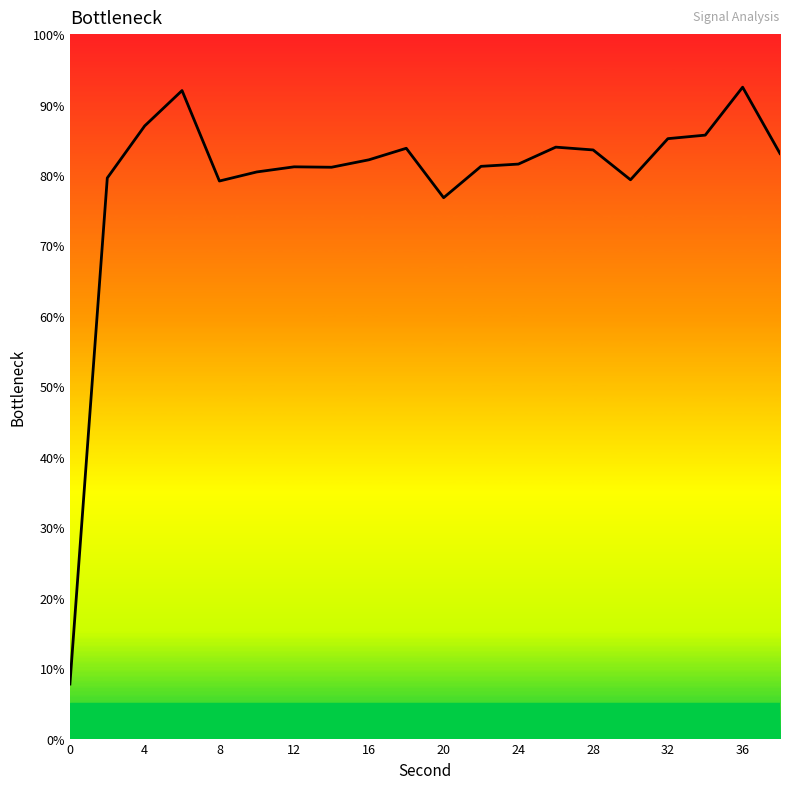

Is this an area chart (filled region under the line)?

No